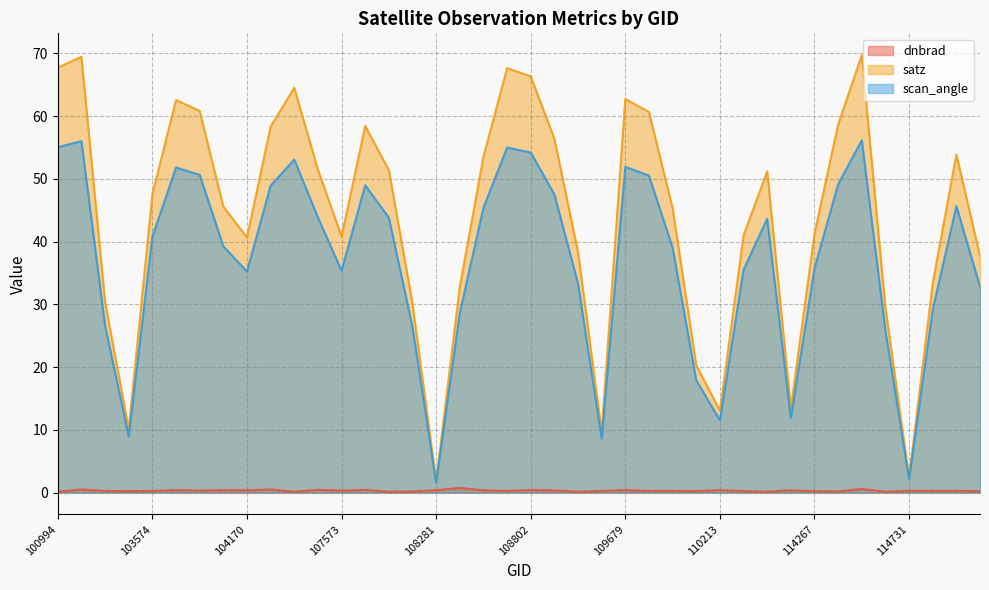

What is the minimum value shown in the chart?

0.1